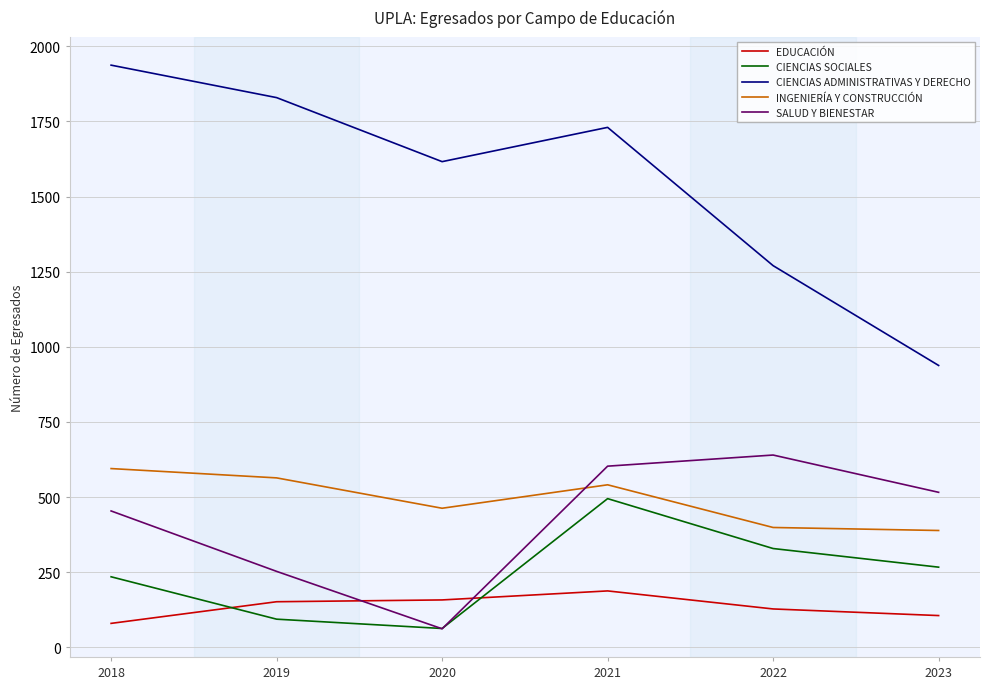

True or false: CIENCIAS SOCIALES and INGENIERÍA Y CONSTRUCCIÓN cross at least once.

False